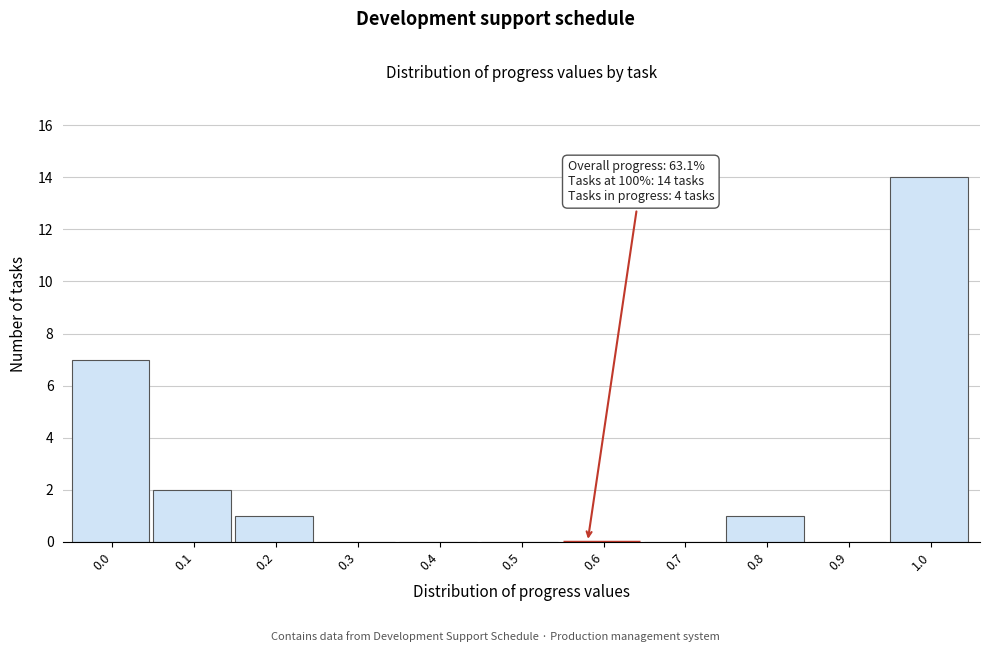

Reading left to right, what are all the values shown in this chart?

0.0=7	0.1=2	0.2=1	0.3=0	0.4=0	0.5=0	0.6=0	0.7=0	0.8=1	0.9=0	1.0=14